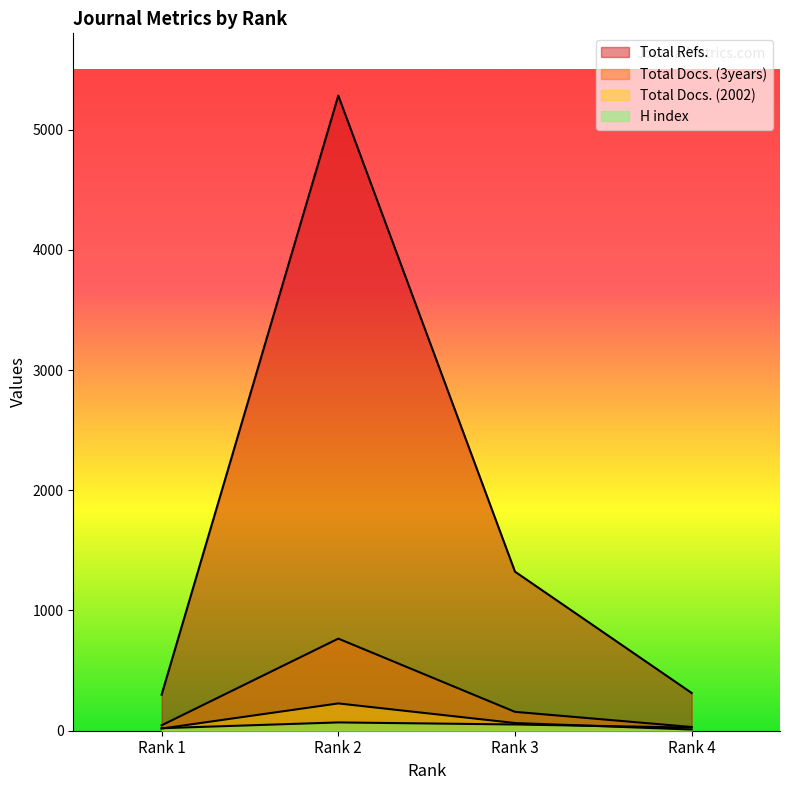

At which category does the chart reach its peak across all series?

Rank 2